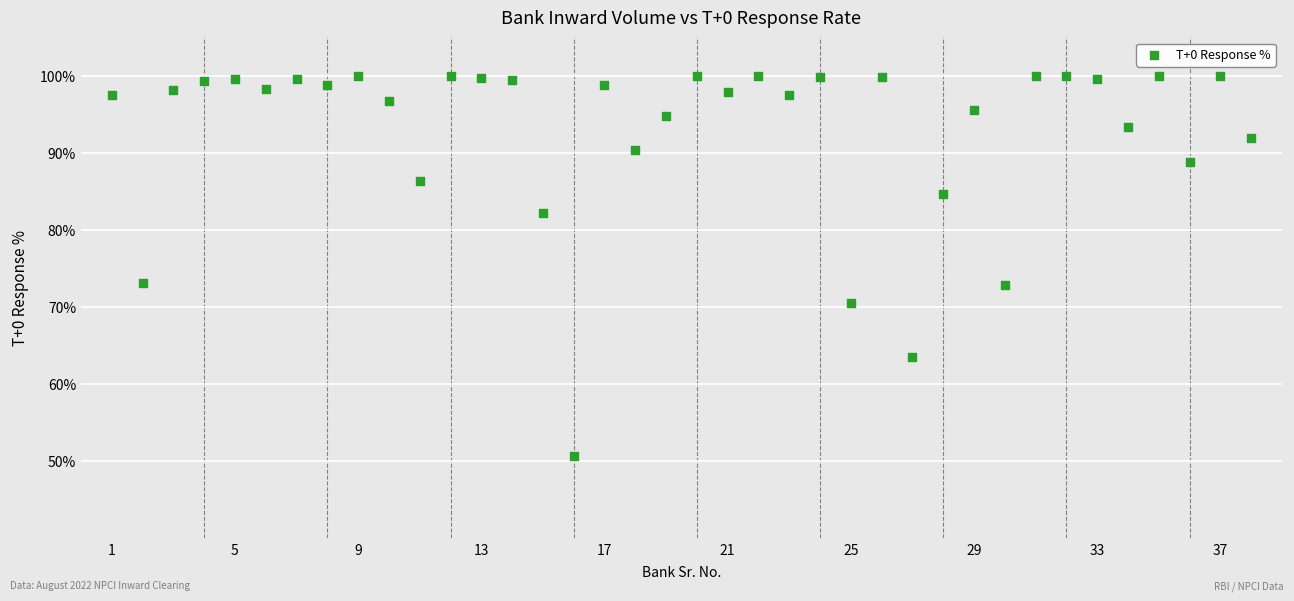

What is the range of Y values (max minus min)?

49.4